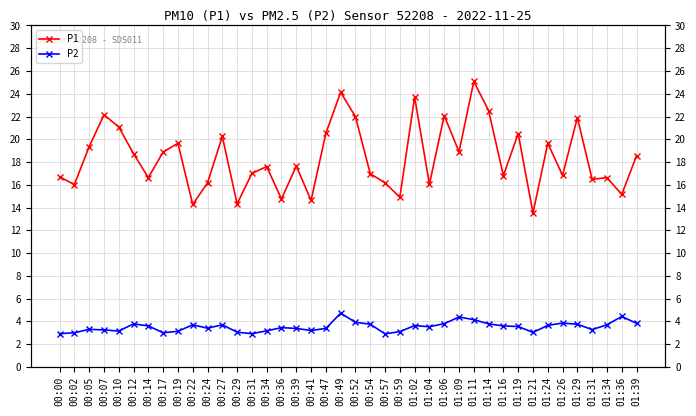

True or false: P1 and P2 cross at least once.

False